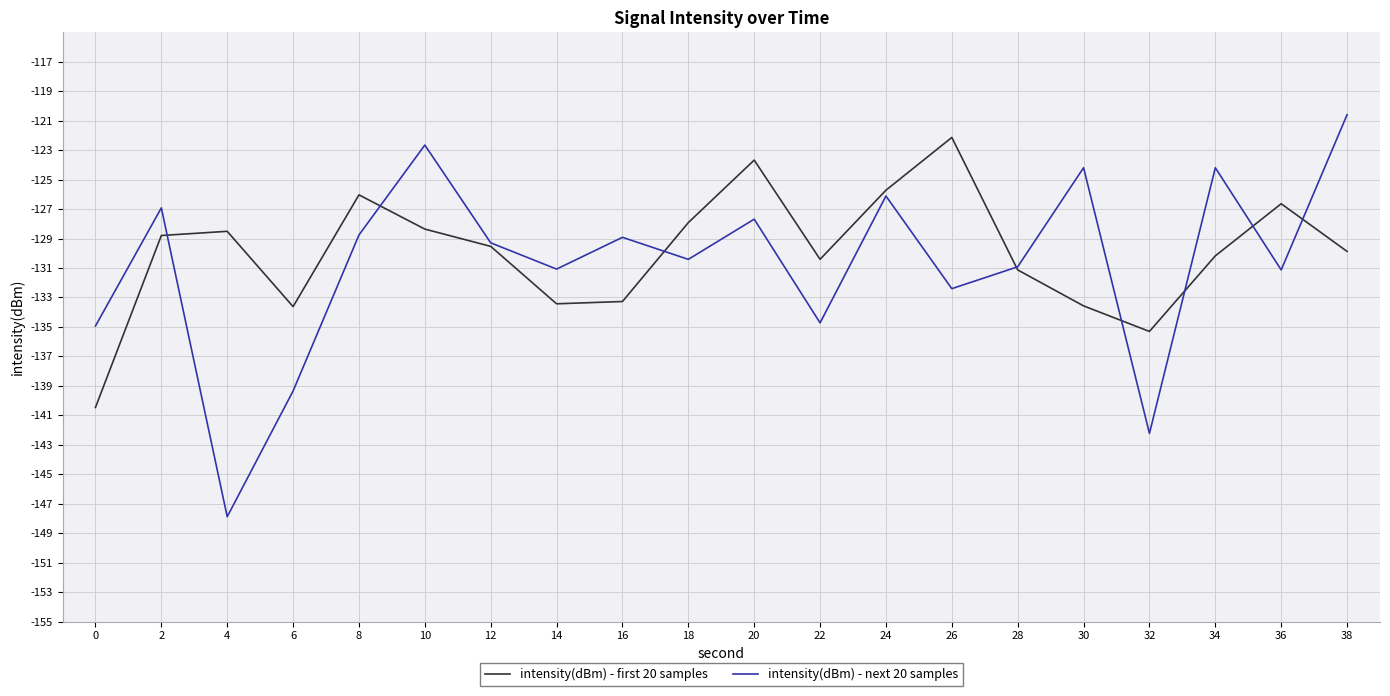

At which label does intensity(dBm) - next 20 samples reach its peak?

38